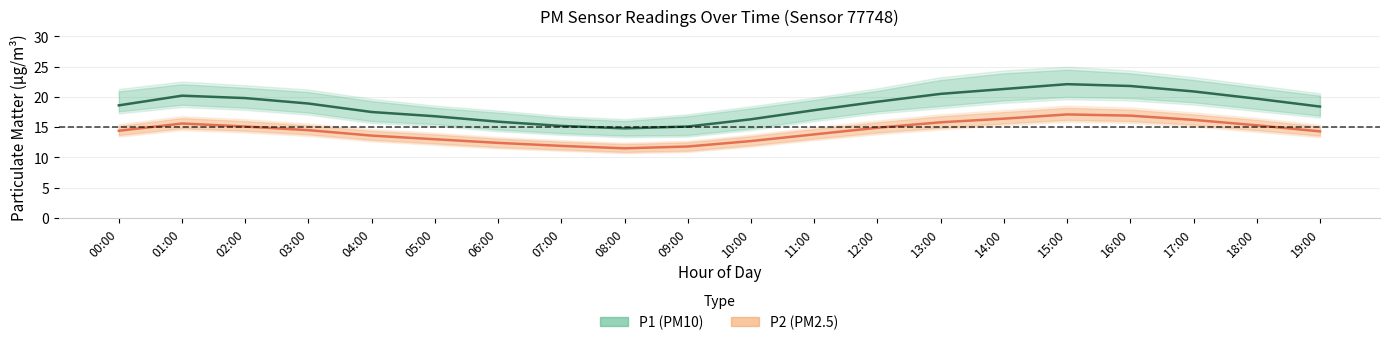

The P2 (PM2.5) series shows 15.3 at 18:00. True or false?

True